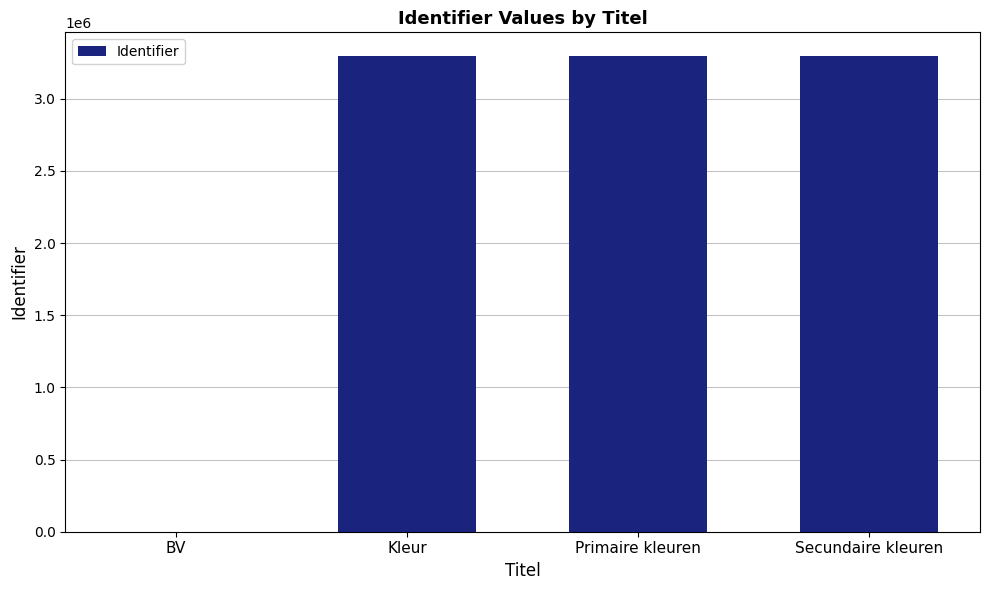

Which has a higher value, BV or Kleur?

Kleur